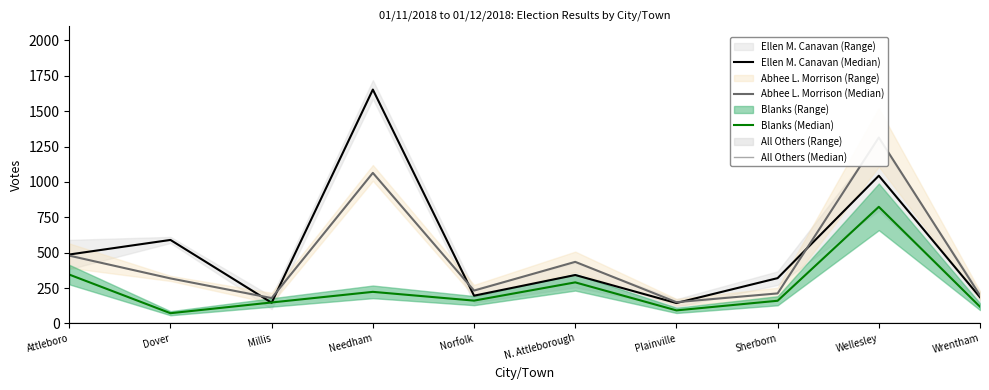

True or false: All Others (Median) has more than 2 interior local peaks.

False